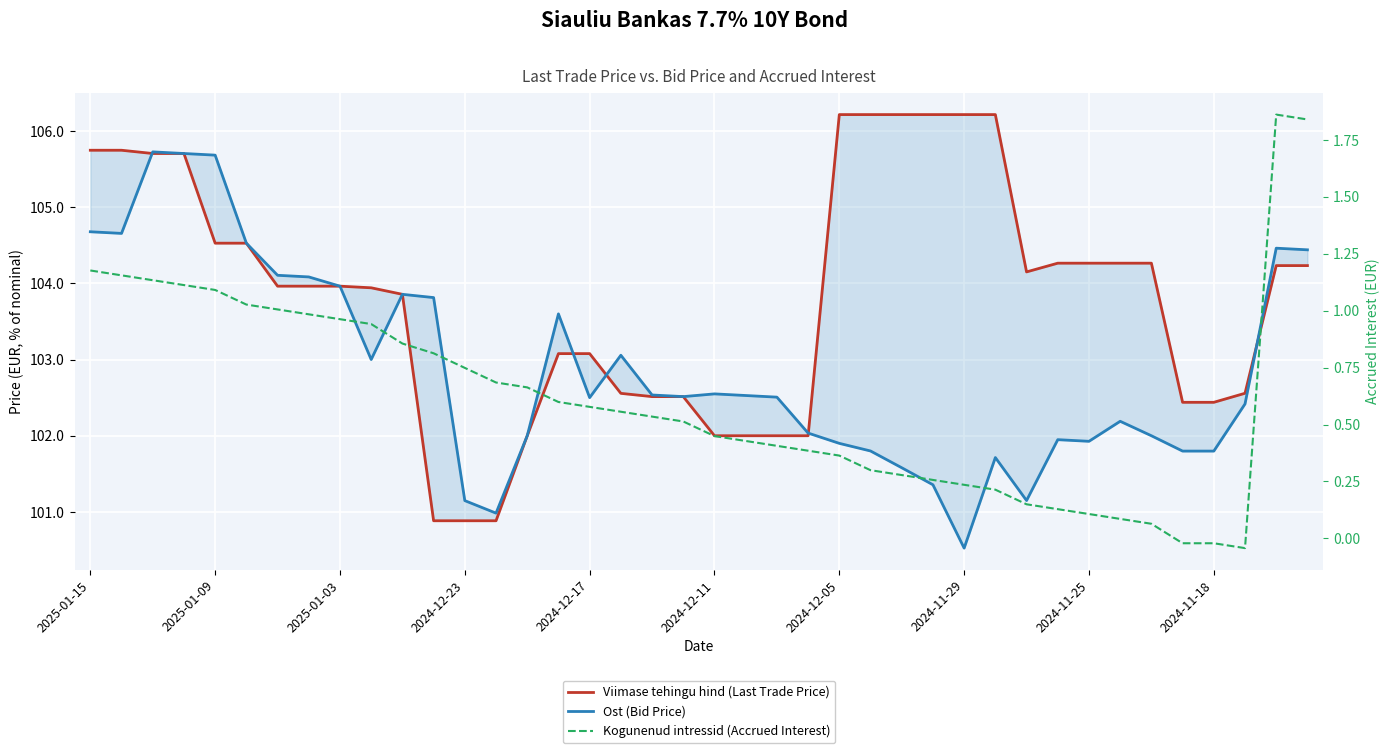

At which label does Ost (Bid Price) first exceed 102?

2025-01-15